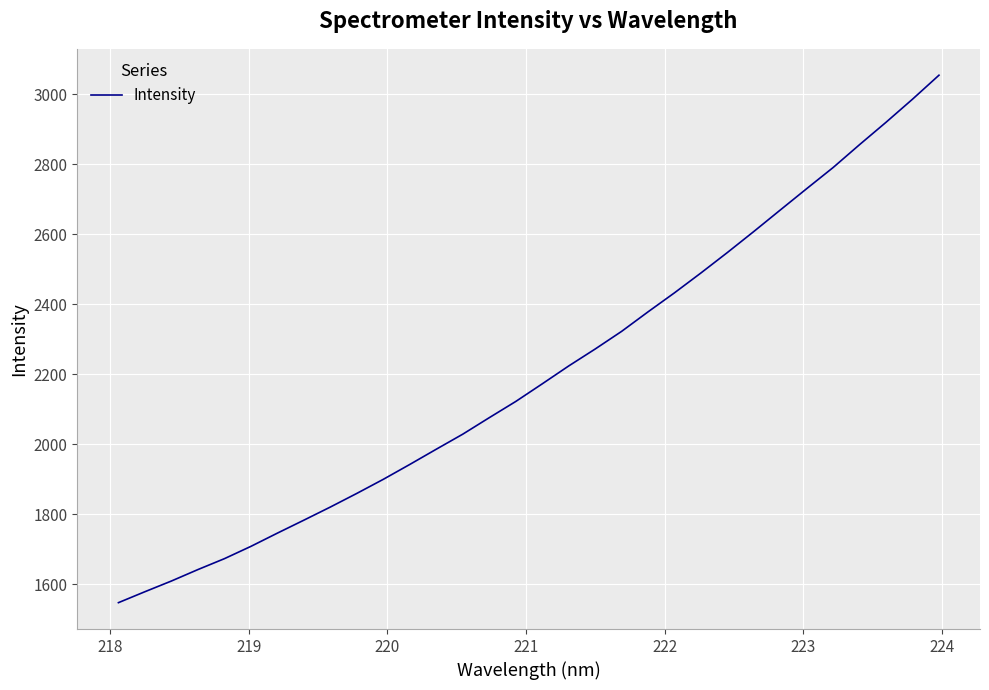

What is the greatest value displayed?

3054.0